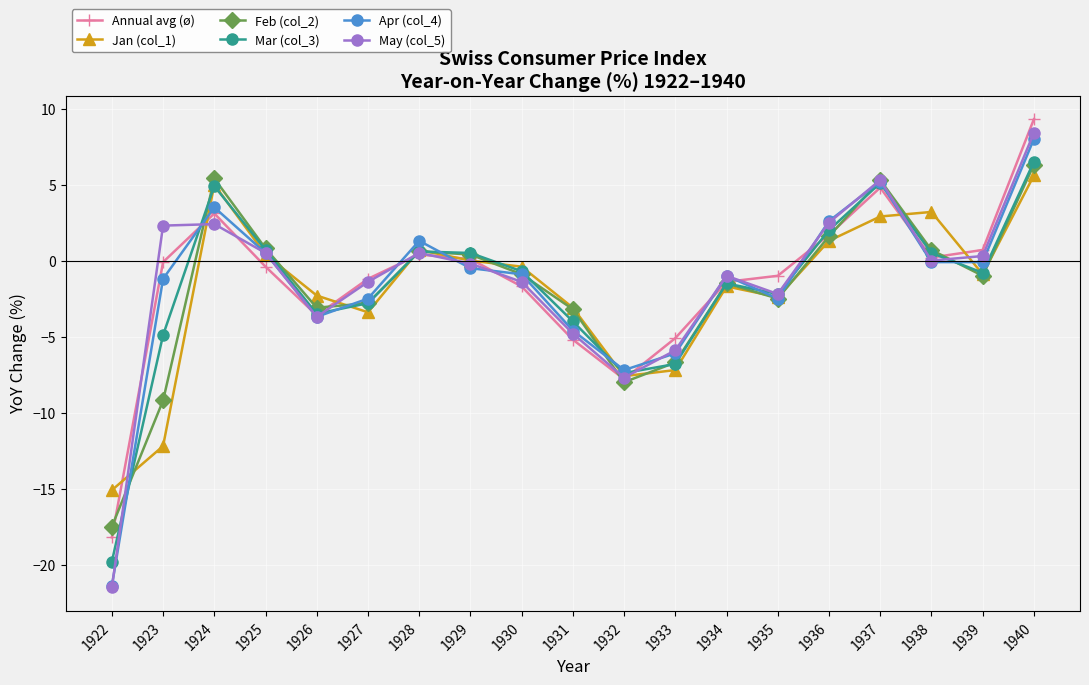

At which label does Annual avg (ø) reach its peak?

1940